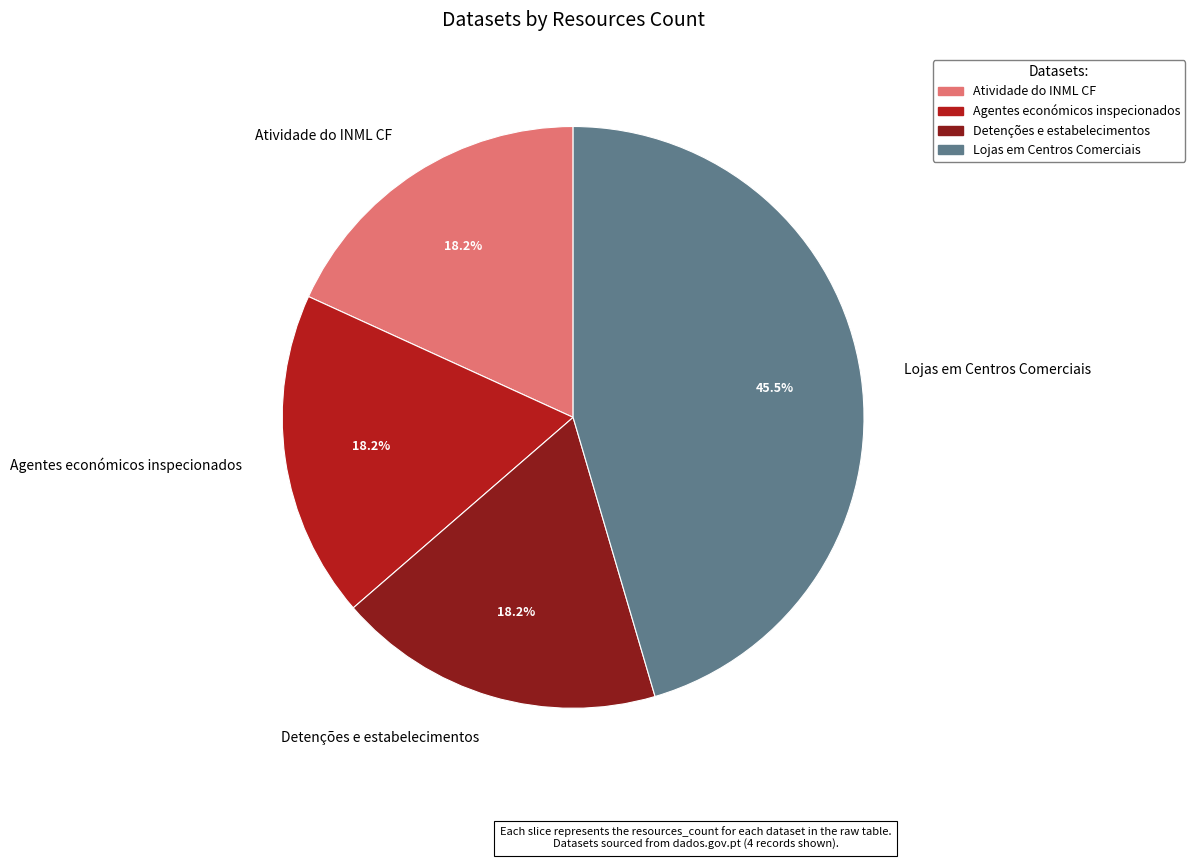

How many slices are in this pie chart?

4